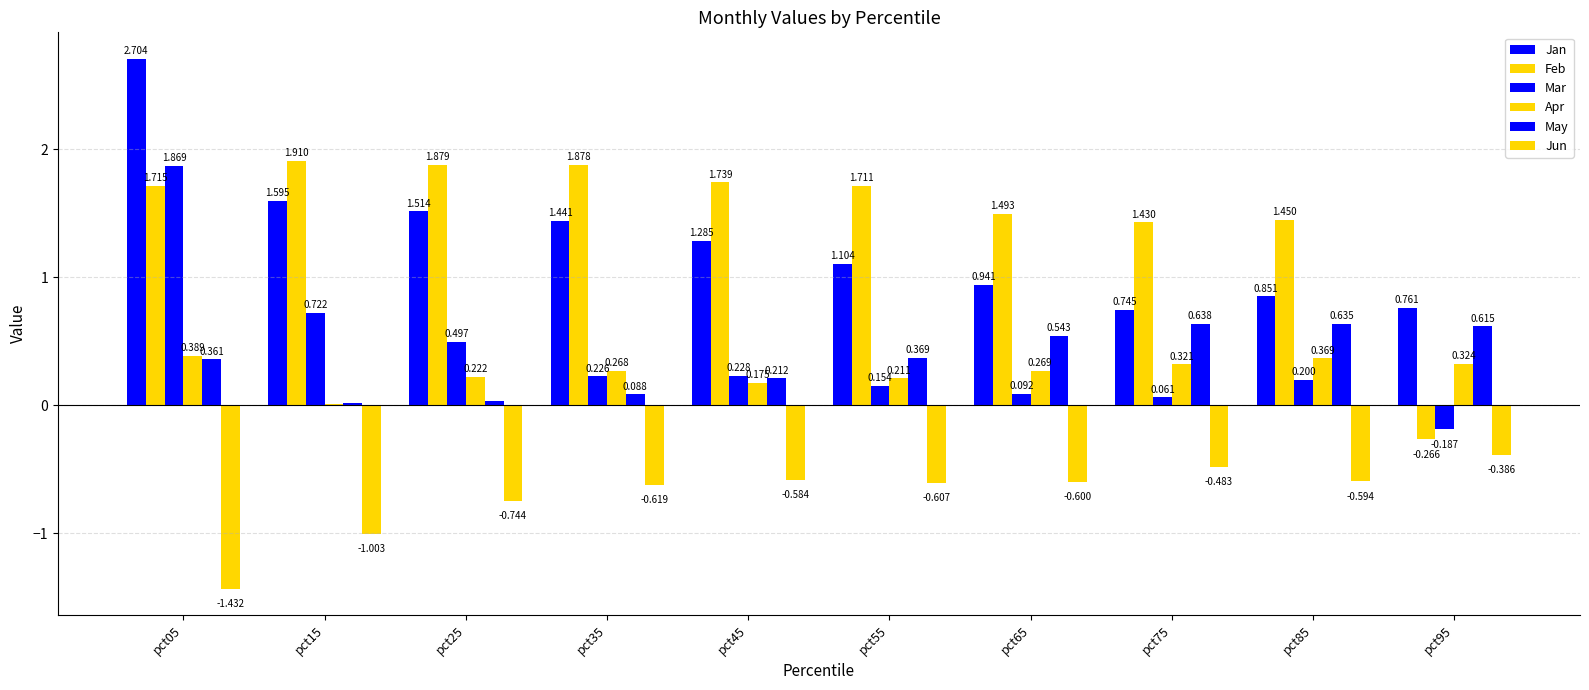

The value of Feb at pct55 is 1.7. True or false?

True